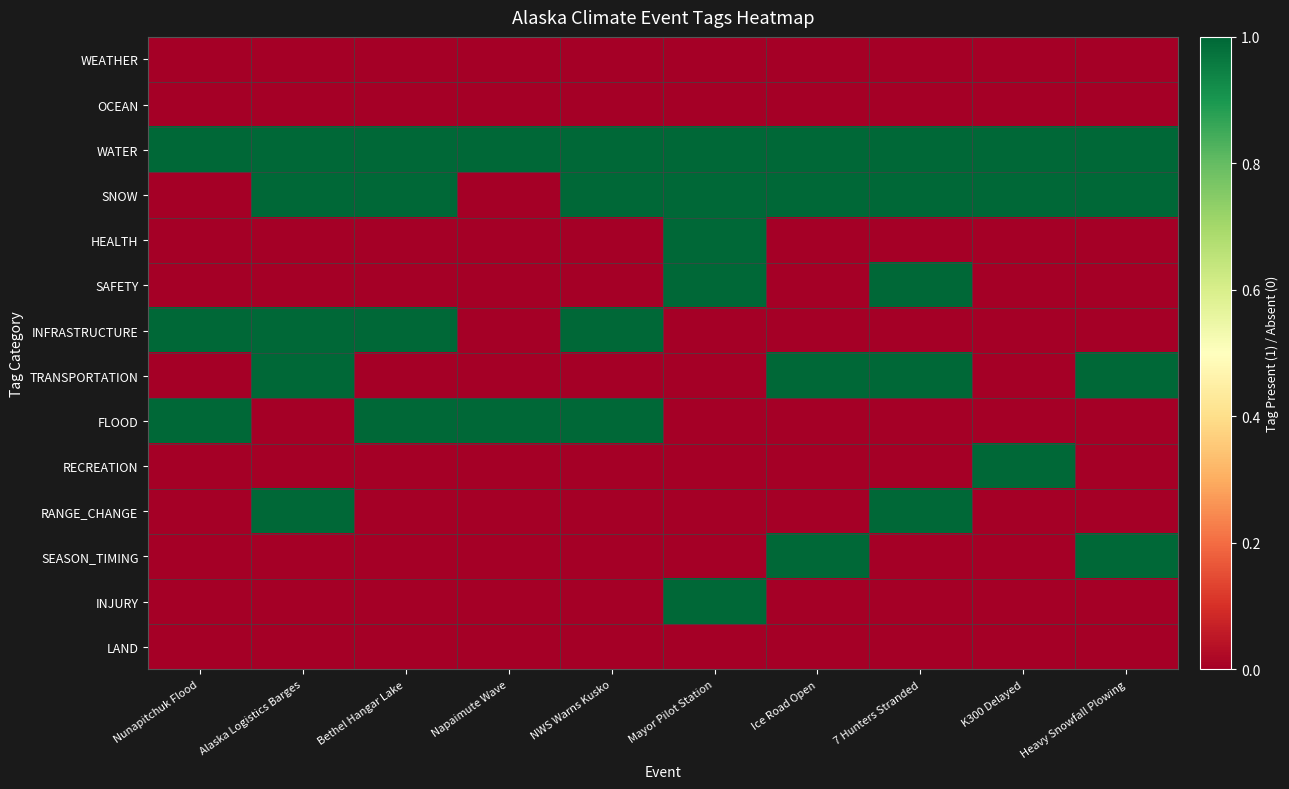

Reading left to right, extract all data points from this chart.

WEATHER: Nunapitchuk Flood=0	Alaska Logistics Barges=0	Bethel Hangar Lake=0	Napaimute Wave=0	NWS Warns Kusko=0	Mayor Pilot Station=0	Ice Road Open=0	7 Hunters Stranded=0	K300 Delayed=0	Heavy Snowfall Plowing=0
OCEAN: Nunapitchuk Flood=0	Alaska Logistics Barges=0	Bethel Hangar Lake=0	Napaimute Wave=0	NWS Warns Kusko=0	Mayor Pilot Station=0	Ice Road Open=0	7 Hunters Stranded=0	K300 Delayed=0	Heavy Snowfall Plowing=0
WATER: Nunapitchuk Flood=1	Alaska Logistics Barges=1	Bethel Hangar Lake=1	Napaimute Wave=1	NWS Warns Kusko=1	Mayor Pilot Station=1	Ice Road Open=1	7 Hunters Stranded=1	K300 Delayed=1	Heavy Snowfall Plowing=1
SNOW: Nunapitchuk Flood=0	Alaska Logistics Barges=1	Bethel Hangar Lake=1	Napaimute Wave=0	NWS Warns Kusko=1	Mayor Pilot Station=1	Ice Road Open=1	7 Hunters Stranded=1	K300 Delayed=1	Heavy Snowfall Plowing=1
HEALTH: Nunapitchuk Flood=0	Alaska Logistics Barges=0	Bethel Hangar Lake=0	Napaimute Wave=0	NWS Warns Kusko=0	Mayor Pilot Station=1	Ice Road Open=0	7 Hunters Stranded=0	K300 Delayed=0	Heavy Snowfall Plowing=0
SAFETY: Nunapitchuk Flood=0	Alaska Logistics Barges=0	Bethel Hangar Lake=0	Napaimute Wave=0	NWS Warns Kusko=0	Mayor Pilot Station=1	Ice Road Open=0	7 Hunters Stranded=1	K300 Delayed=0	Heavy Snowfall Plowing=0
INFRASTRUCTURE: Nunapitchuk Flood=1	Alaska Logistics Barges=1	Bethel Hangar Lake=1	Napaimute Wave=0	NWS Warns Kusko=1	Mayor Pilot Station=0	Ice Road Open=0	7 Hunters Stranded=0	K300 Delayed=0	Heavy Snowfall Plowing=0
TRANSPORTATION: Nunapitchuk Flood=0	Alaska Logistics Barges=1	Bethel Hangar Lake=0	Napaimute Wave=0	NWS Warns Kusko=0	Mayor Pilot Station=0	Ice Road Open=1	7 Hunters Stranded=1	K300 Delayed=0	Heavy Snowfall Plowing=1
FLOOD: Nunapitchuk Flood=1	Alaska Logistics Barges=0	Bethel Hangar Lake=1	Napaimute Wave=1	NWS Warns Kusko=1	Mayor Pilot Station=0	Ice Road Open=0	7 Hunters Stranded=0	K300 Delayed=0	Heavy Snowfall Plowing=0
RECREATION: Nunapitchuk Flood=0	Alaska Logistics Barges=0	Bethel Hangar Lake=0	Napaimute Wave=0	NWS Warns Kusko=0	Mayor Pilot Station=0	Ice Road Open=0	7 Hunters Stranded=0	K300 Delayed=1	Heavy Snowfall Plowing=0
RANGE_CHANGE: Nunapitchuk Flood=0	Alaska Logistics Barges=1	Bethel Hangar Lake=0	Napaimute Wave=0	NWS Warns Kusko=0	Mayor Pilot Station=0	Ice Road Open=0	7 Hunters Stranded=1	K300 Delayed=0	Heavy Snowfall Plowing=0
SEASON_TIMING: Nunapitchuk Flood=0	Alaska Logistics Barges=0	Bethel Hangar Lake=0	Napaimute Wave=0	NWS Warns Kusko=0	Mayor Pilot Station=0	Ice Road Open=1	7 Hunters Stranded=0	K300 Delayed=0	Heavy Snowfall Plowing=1
INJURY: Nunapitchuk Flood=0	Alaska Logistics Barges=0	Bethel Hangar Lake=0	Napaimute Wave=0	NWS Warns Kusko=0	Mayor Pilot Station=1	Ice Road Open=0	7 Hunters Stranded=0	K300 Delayed=0	Heavy Snowfall Plowing=0
LAND: Nunapitchuk Flood=0	Alaska Logistics Barges=0	Bethel Hangar Lake=0	Napaimute Wave=0	NWS Warns Kusko=0	Mayor Pilot Station=0	Ice Road Open=0	7 Hunters Stranded=0	K300 Delayed=0	Heavy Snowfall Plowing=0